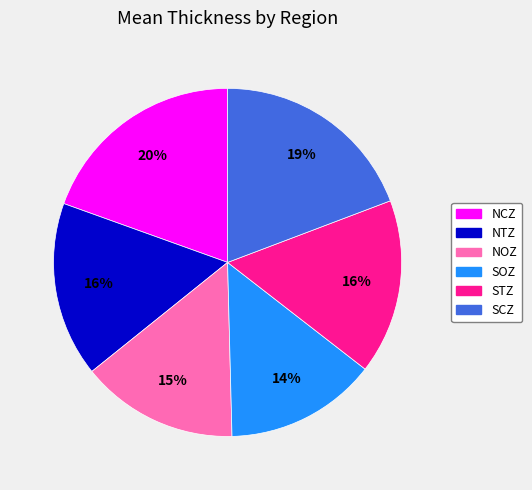

To the nearest percent, what is the average slice percentage?

17%